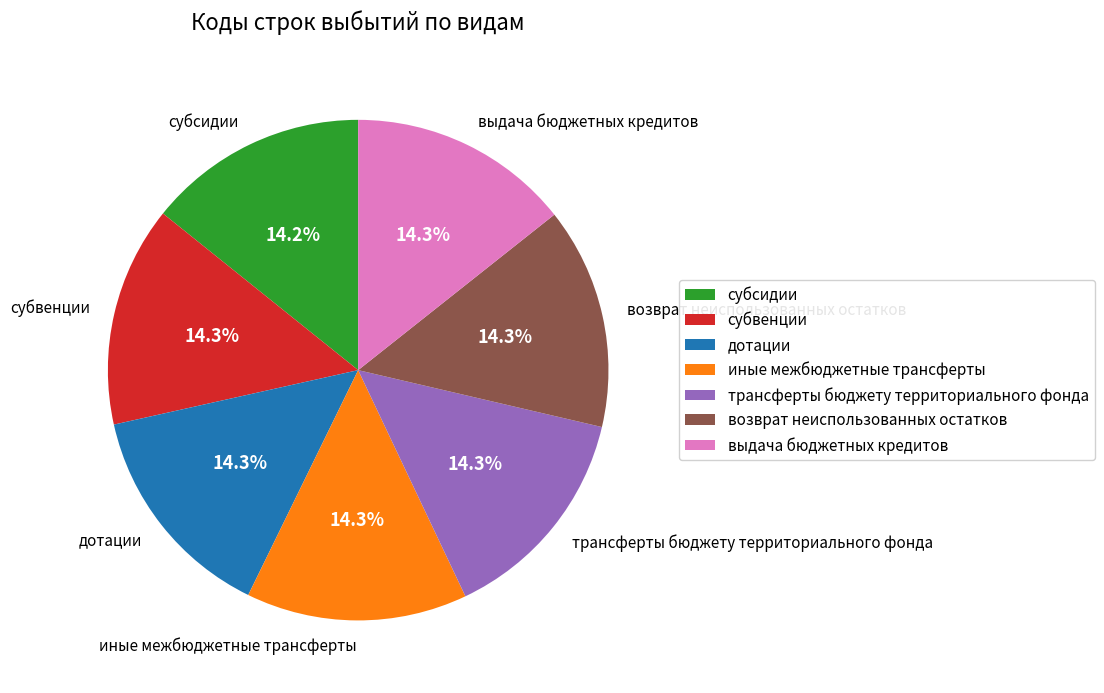

Does субвенции represent more than half of the total?

No